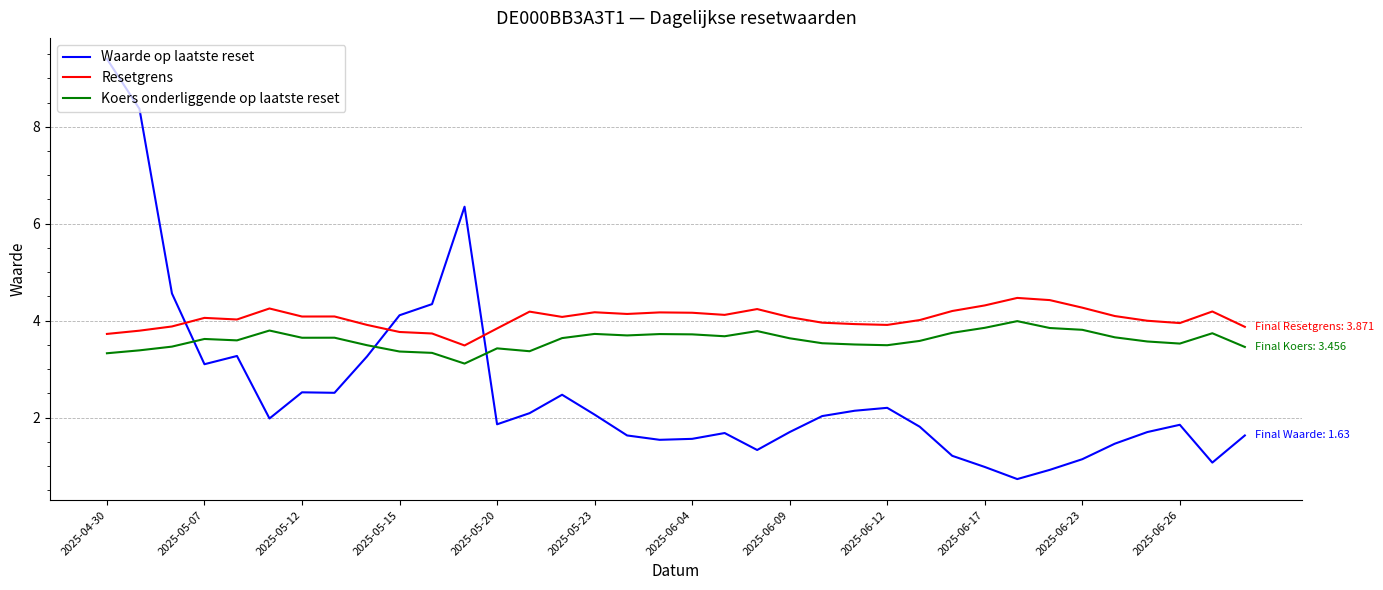

What is the difference between the maximum and minimum values in the Koers onderliggende op laatste reset series?

0.9